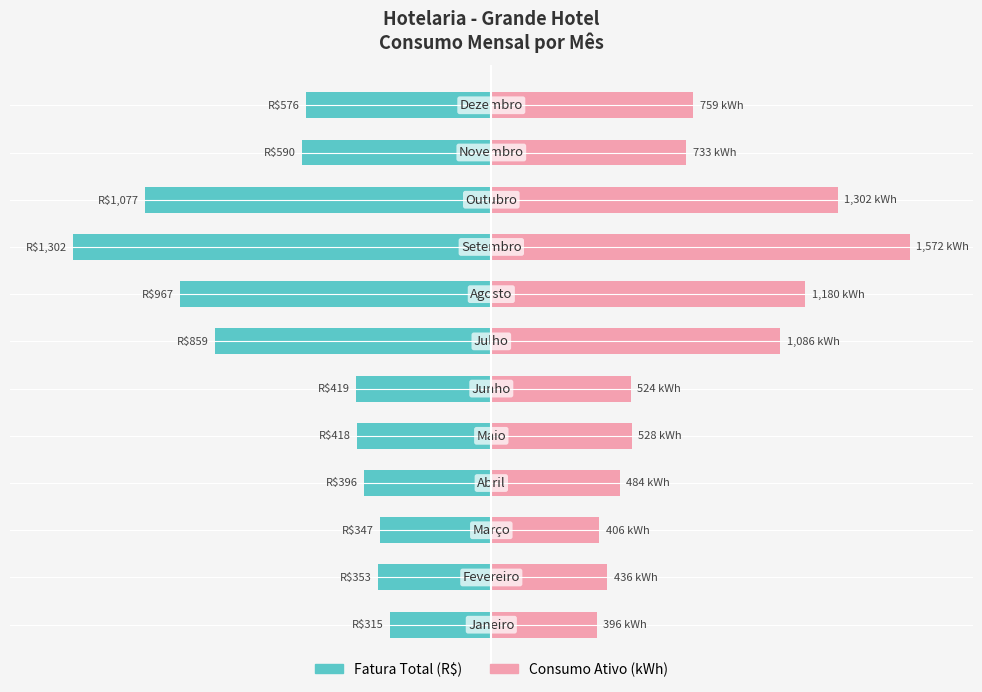

Reading left to right, what are all the values shown in this chart?

Fatura Total (R$): -24.2	-27.1	-26.7	-30.4	-32.1	-32.2	-66.0	-74.3	-100.0	-82.8	-45.3	-44.3
Consumo Ativo (kWh): 25.2	27.7	25.8	30.8	33.6	33.3	69.1	75.1	100.0	82.8	46.6	48.3